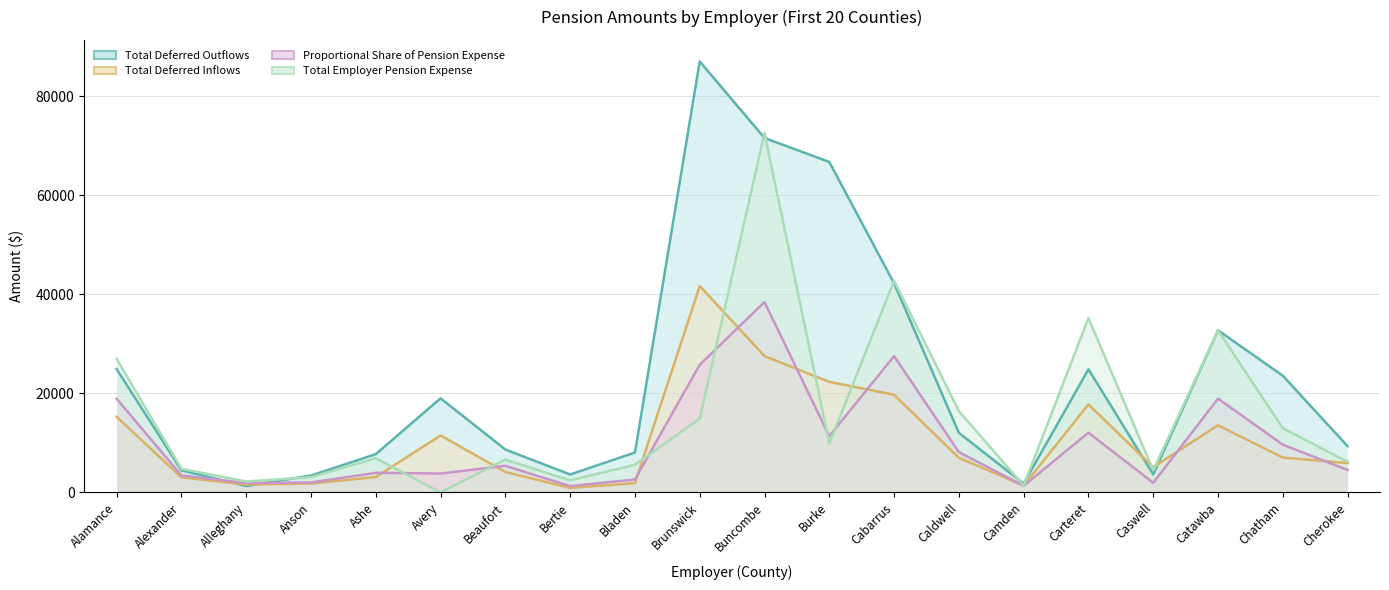

Which series has the largest total across all categories?

Total Deferred Outflows